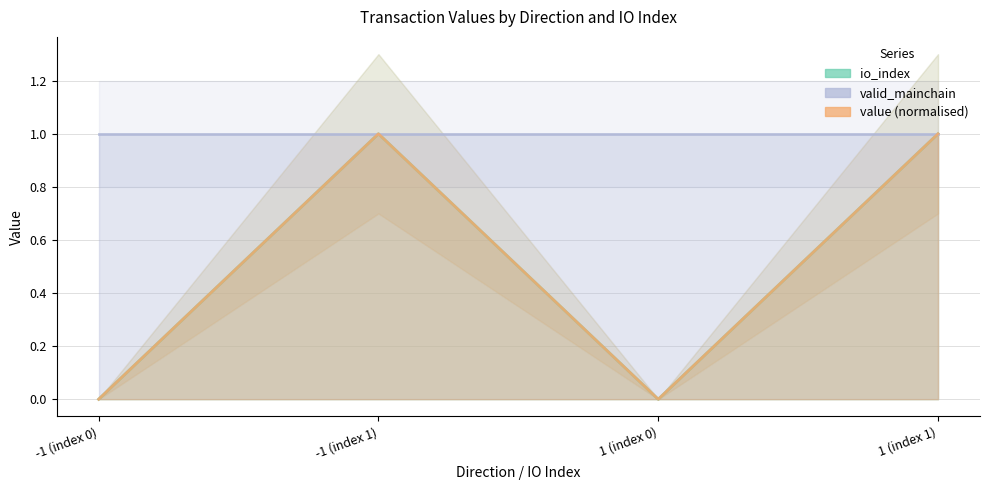

True or false: io_index and value cross at least once.

False